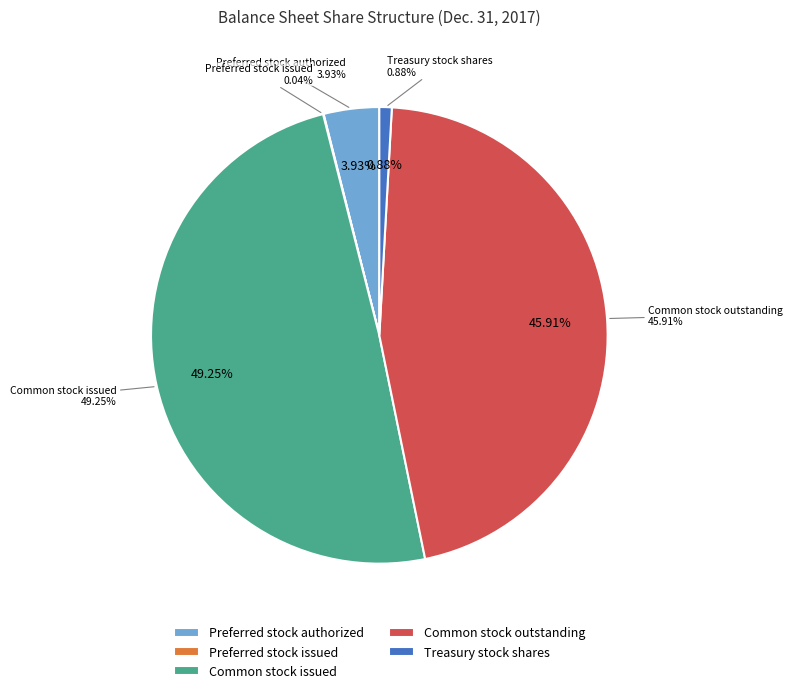

To the nearest percent, what portion does Preferred stock authorized represent?

4%